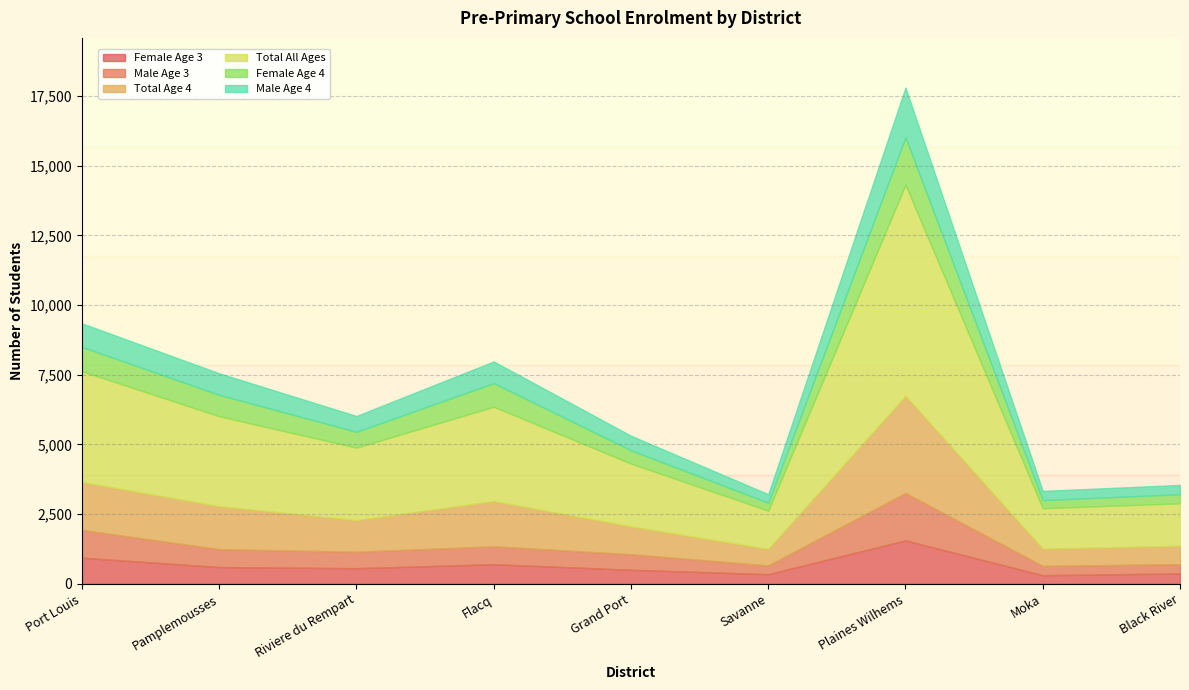

What is the lowest value of the Female Age 3 series?

308